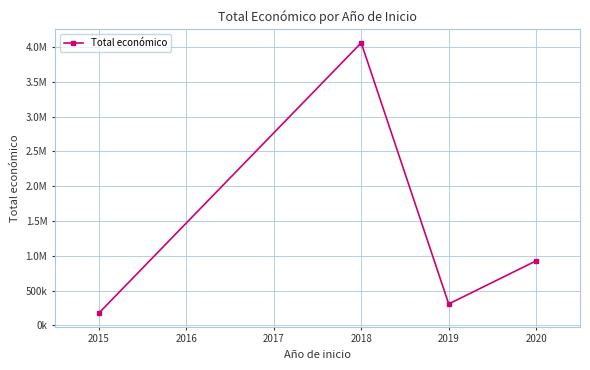

Does the chart have visible grid lines?

Yes